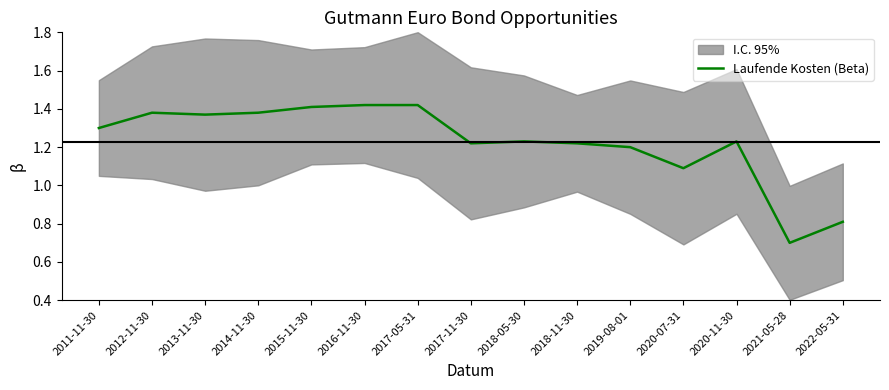

Rank the categories by value from highest to lowest.

2016-11-30, 2017-05-31, 2015-11-30, 2012-11-30, 2014-11-30, 2013-11-30, 2011-11-30, 2018-05-30, 2020-11-30, 2017-11-30, 2018-11-30, 2019-08-01, 2020-07-31, 2022-05-31, 2021-05-28